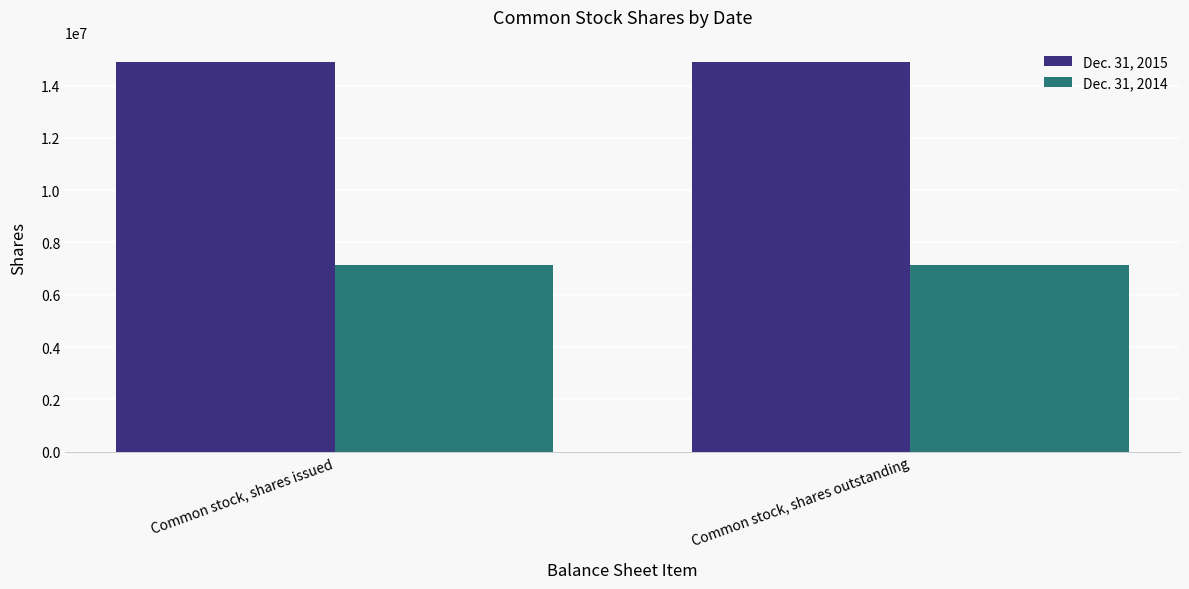

What is the highest value of the Dec. 31, 2014 series?

7123089